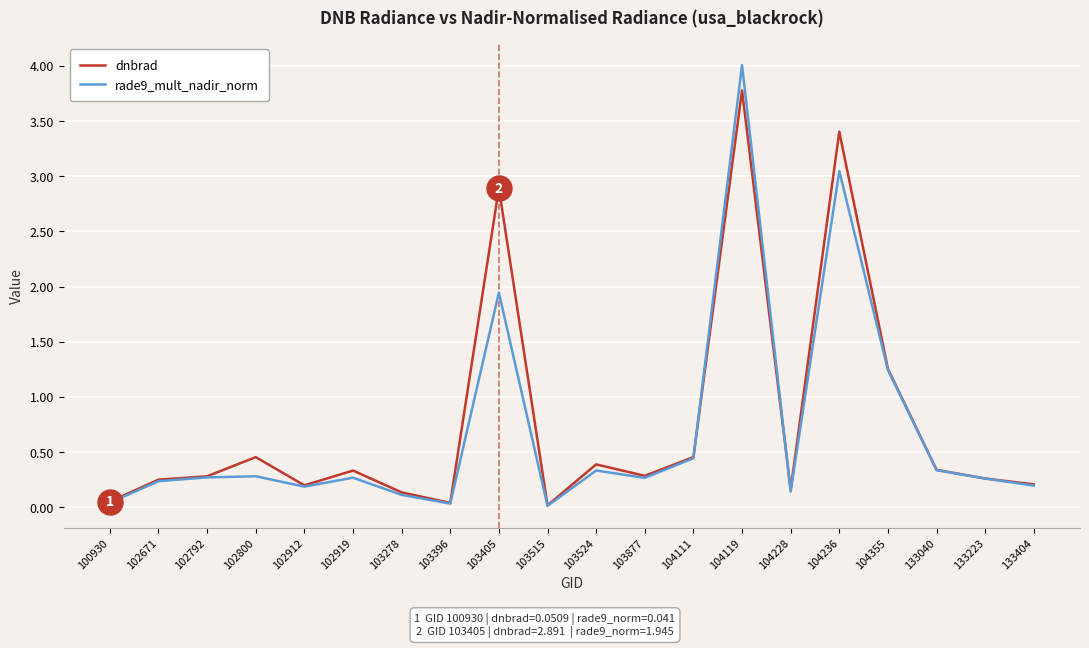

Is the value of rade9_mult_nadir_norm at 103405 greater than the value of dnbrad at 102919?

Yes